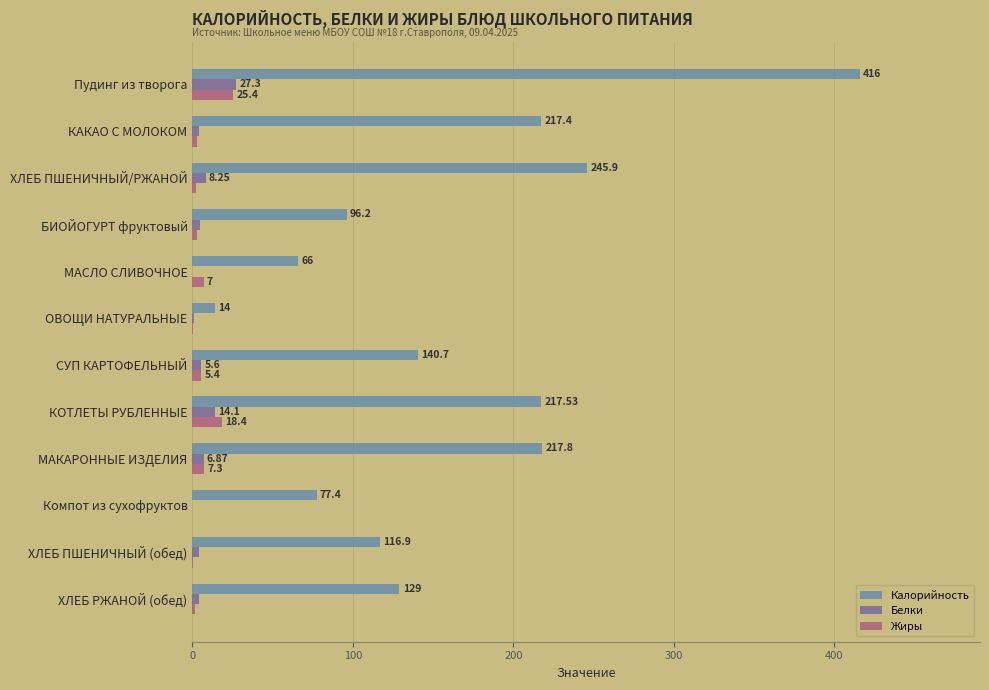

Which series has the largest total across all categories?

Калорийность